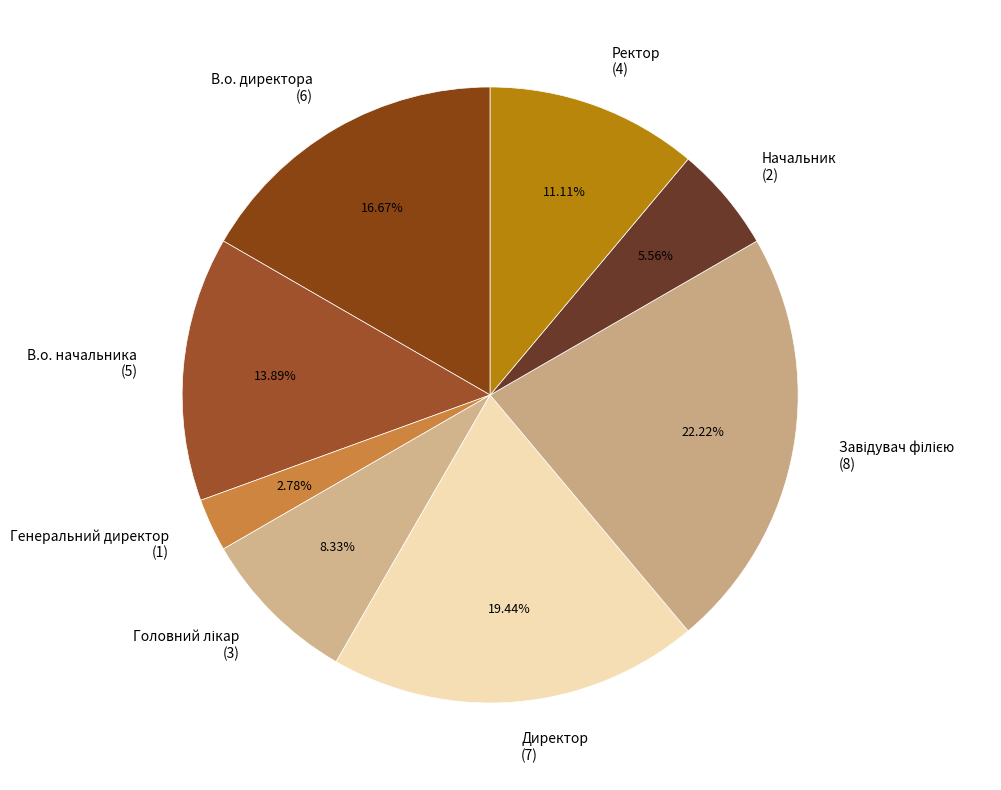

To the nearest percent, what percentage of the pie is Начальник?

6%